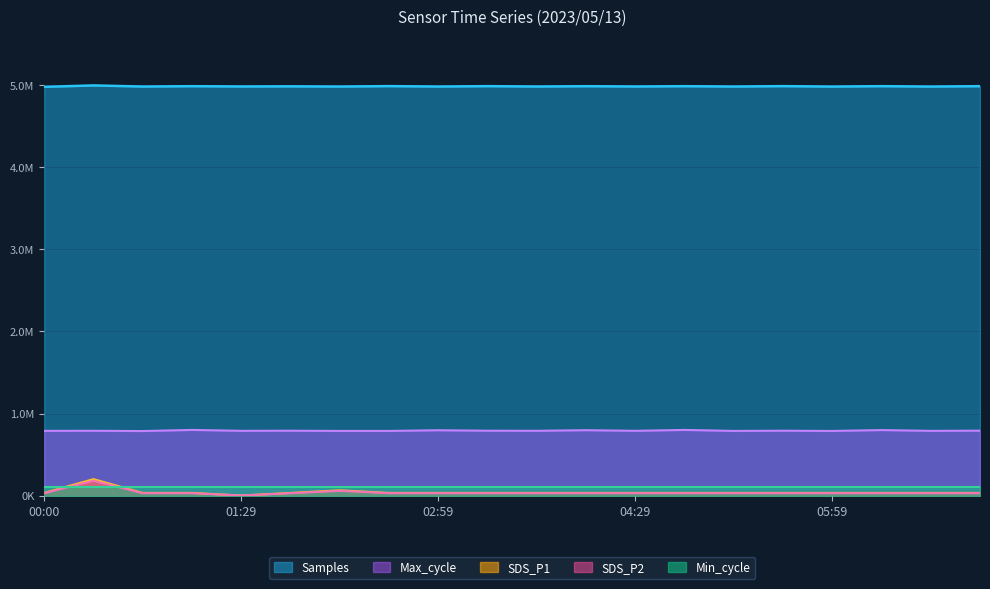

What are all the series names shown in the legend?

Samples, Max_cycle, SDS_P1, SDS_P2, Min_cycle